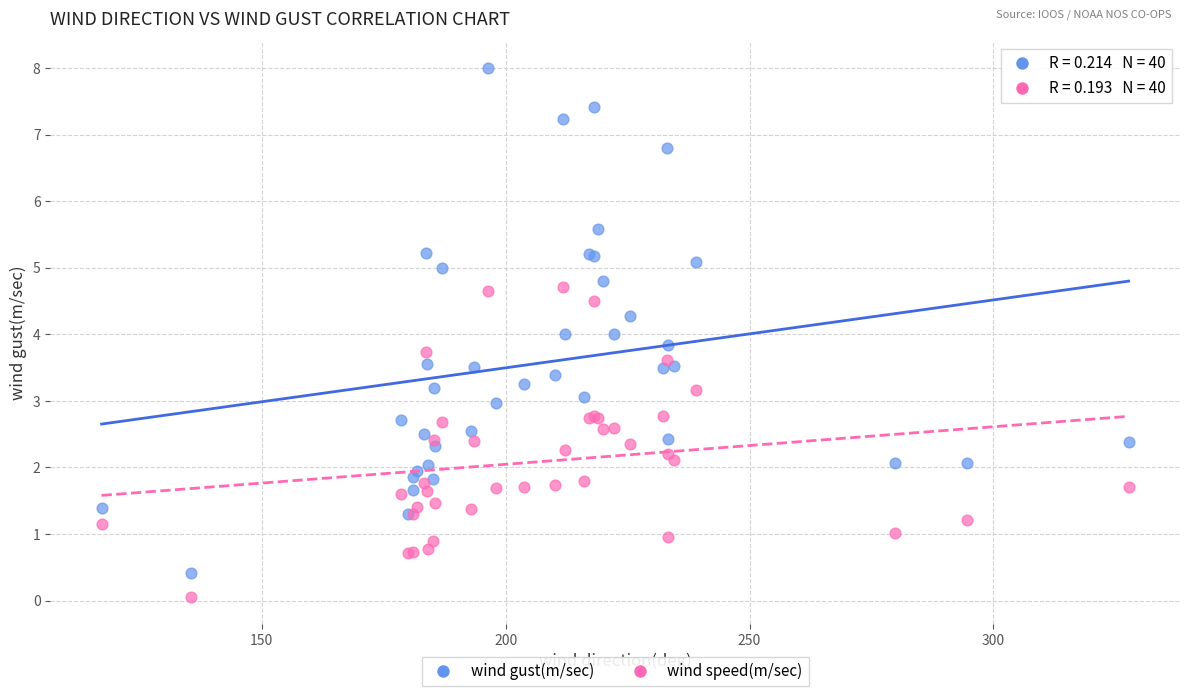

Which series contains the highest Y value?

wind gust(m/sec)